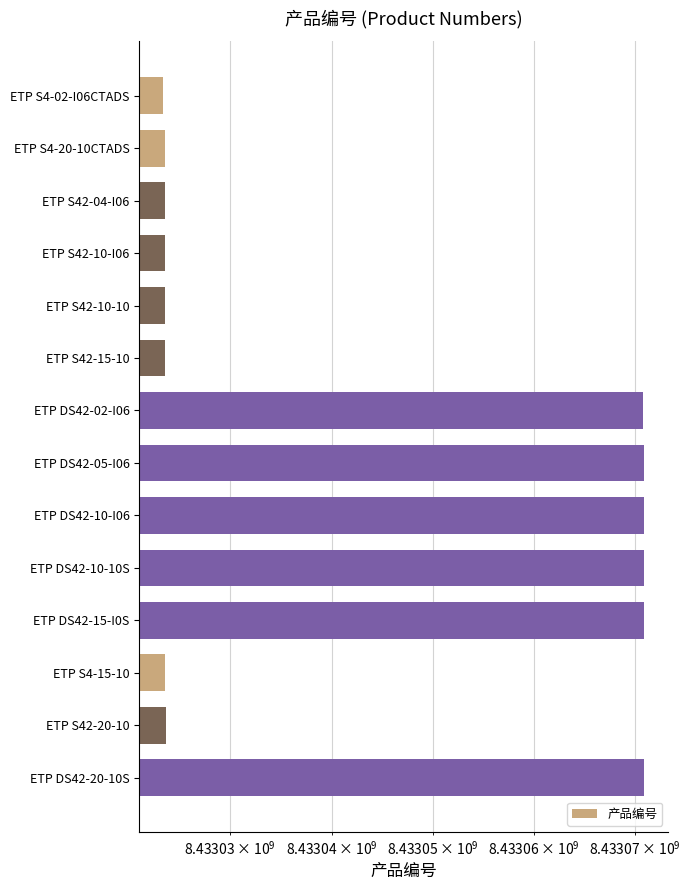

Is it true that the value at ETP DS42-05-I06 is 13655125412?

False